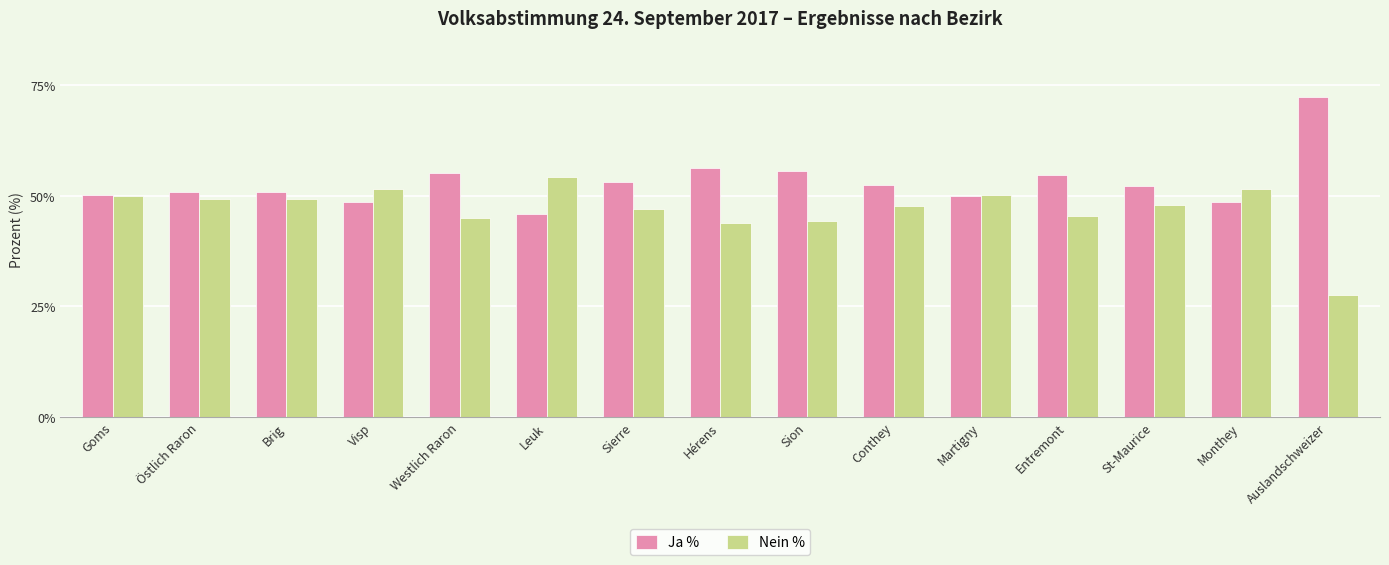

At how many categories does at least one series exceed 38?

15